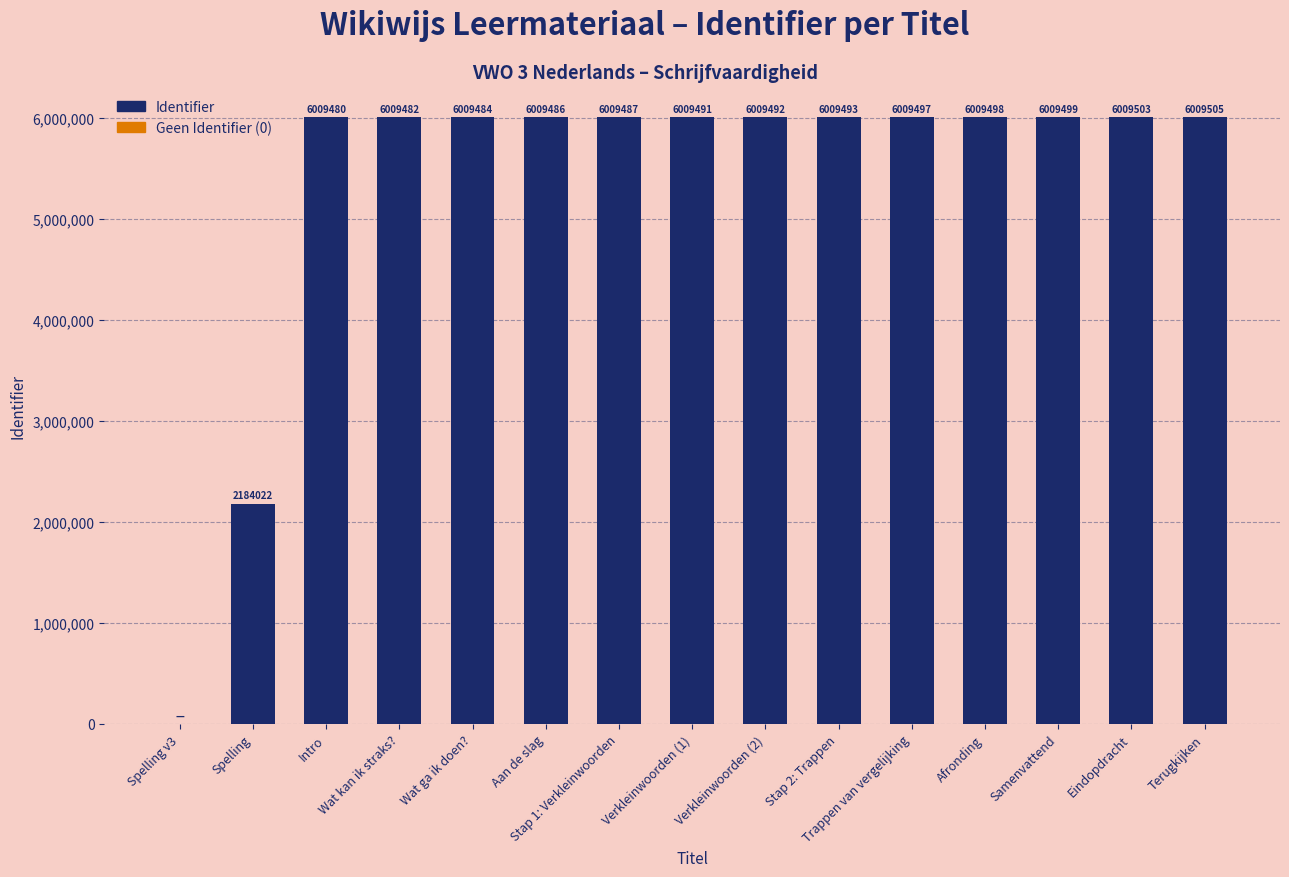

Between Wat ga ik doen? and Intro, which is larger?

Wat ga ik doen?